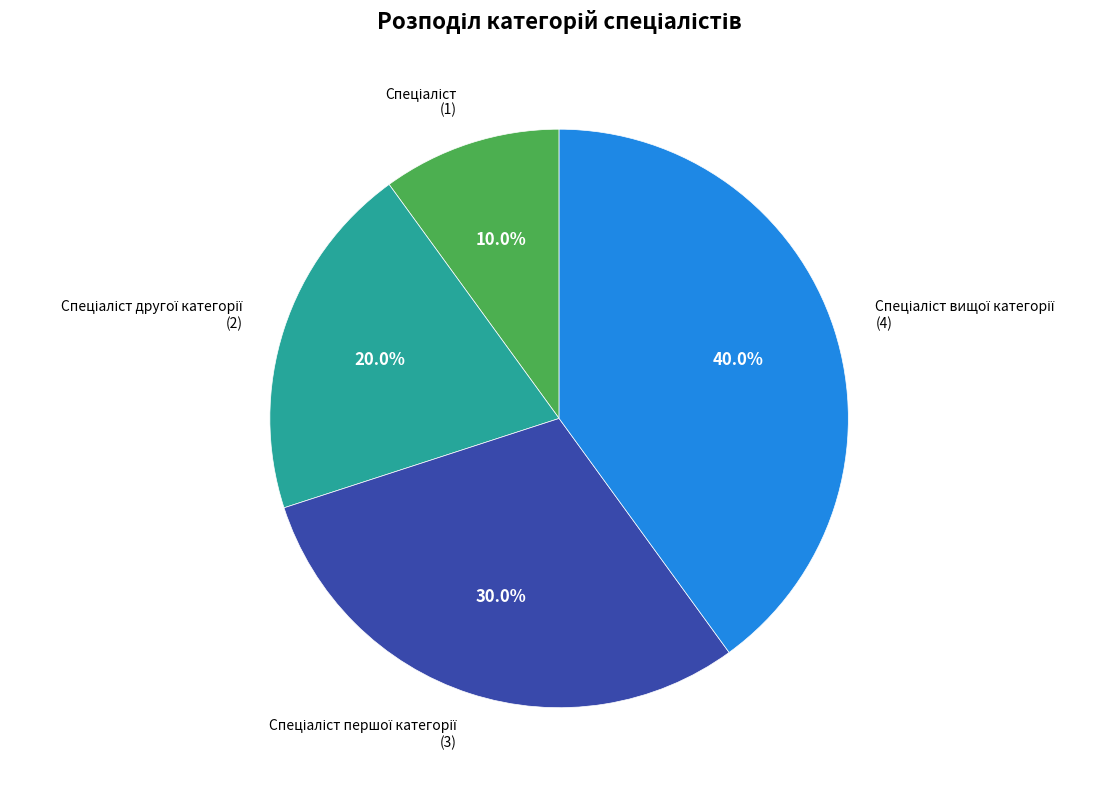

Does any single category account for the majority?

No